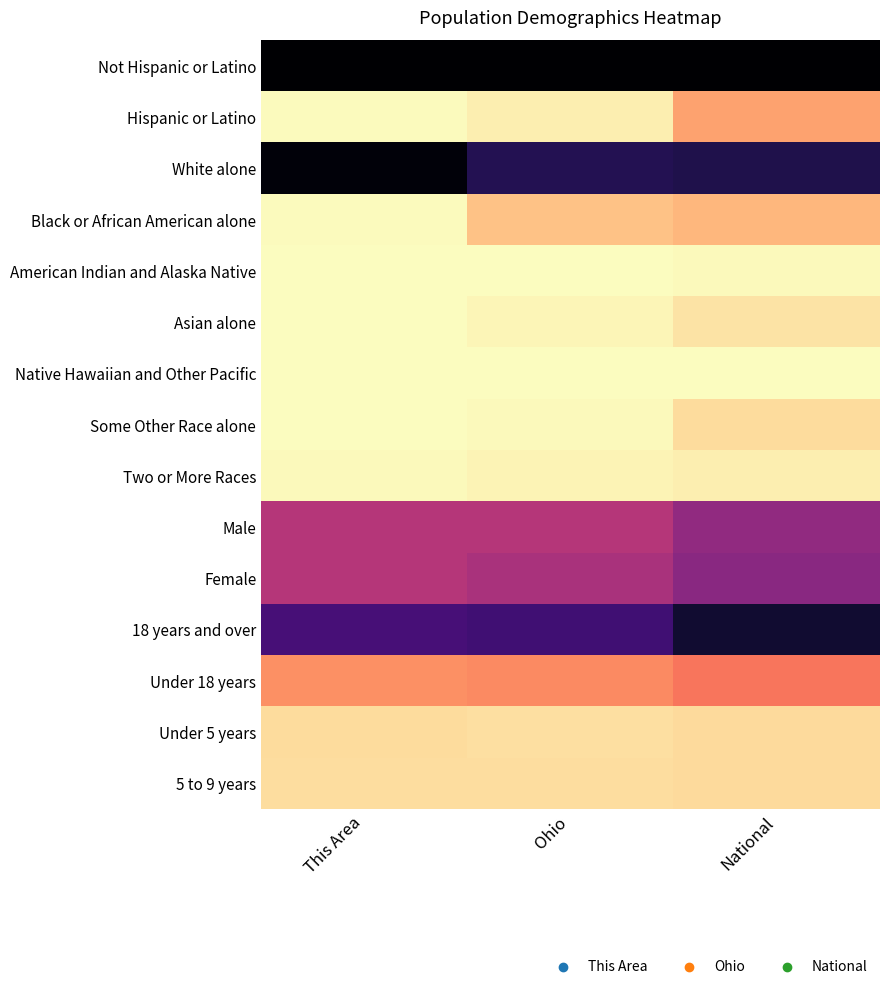

Reading left to right, what are all the values shown in this chart?

Not Hispanic or Latino: This Area=1.0	Ohio=1.0	National=1.0
Hispanic or Latino: This Area=0.0	Ohio=0.0	National=0.2
White alone: This Area=1.0	Ohio=0.9	National=0.9
Black or African American alone: This Area=0.0	Ohio=0.1	National=0.1
American Indian and Alaska Native: This Area=0.0	Ohio=0.0	National=0.0
Asian alone: This Area=0.0	Ohio=0.0	National=0.1
Native Hawaiian and Other Pacific: This Area=0.0	Ohio=0.0	National=0.0
Some Other Race alone: This Area=0.0	Ohio=0.0	National=0.1
Two or More Races: This Area=0.0	Ohio=0.0	National=0.0
Male: This Area=0.5	Ohio=0.5	National=0.6
Female: This Area=0.5	Ohio=0.5	National=0.6
18 years and over: This Area=0.8	Ohio=0.8	National=0.9
Under 18 years: This Area=0.2	Ohio=0.2	National=0.3
Under 5 years: This Area=0.1	Ohio=0.1	National=0.1
5 to 9 years: This Area=0.1	Ohio=0.1	National=0.1